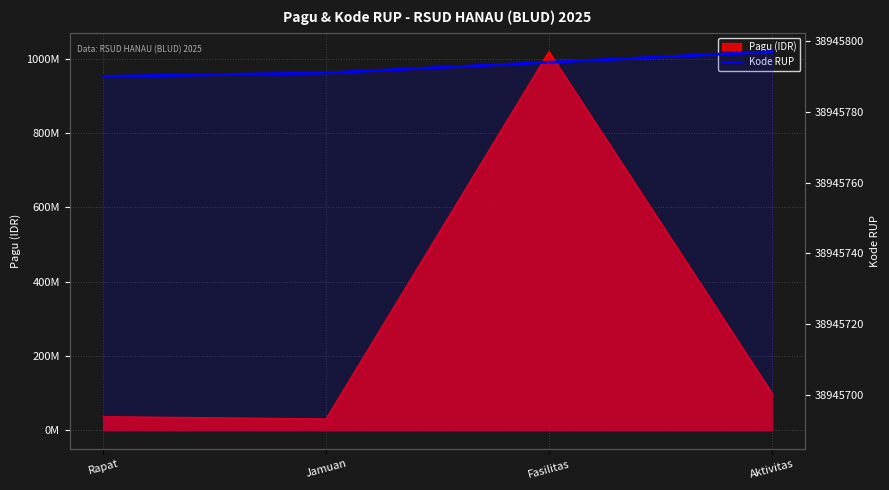

Is it true that Kode RUP equals 20143578 at Jamuan?

False